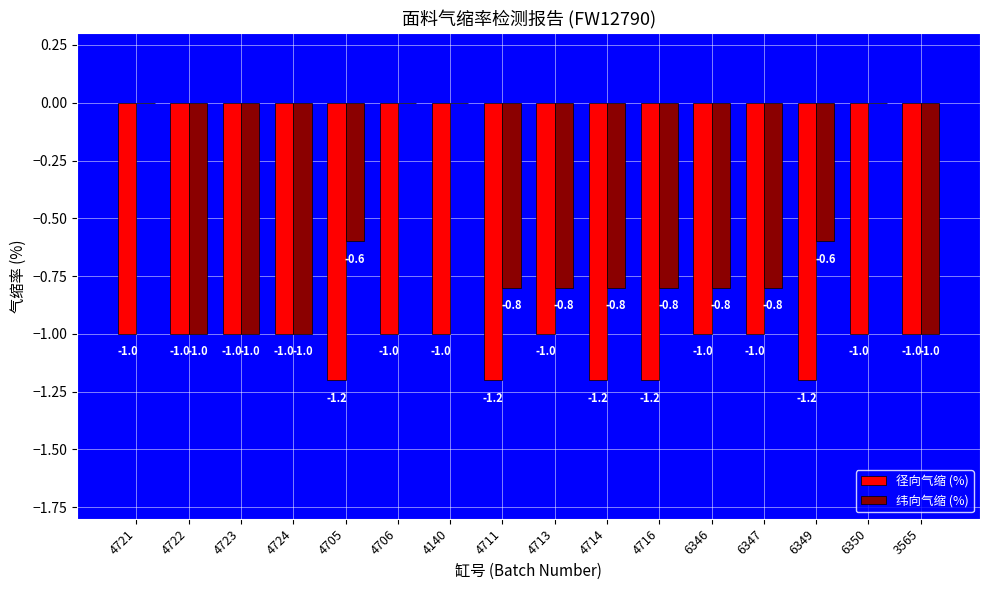

What is the highest value of the 径向气缩 (%) series?

-1.0